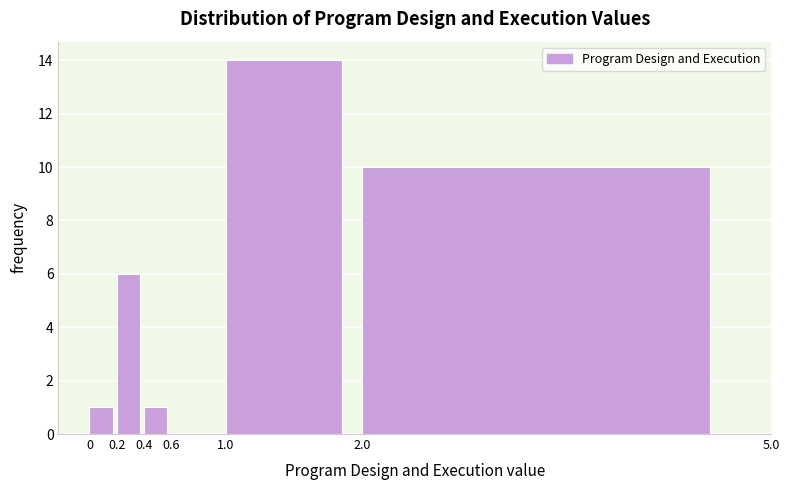

Reading left to right, list every bar in this chart as the range it spans on the x-axis followed by its height. The values are not printed on the chart, so give them approximately, as read against the axis.

0 to 0.2: 1
0.2 to 0.4: 6
0.4 to 0.6: 1
0.6 to 1.0: 0
1.0 to 2.0: 14
2.0 to 5.0: 10